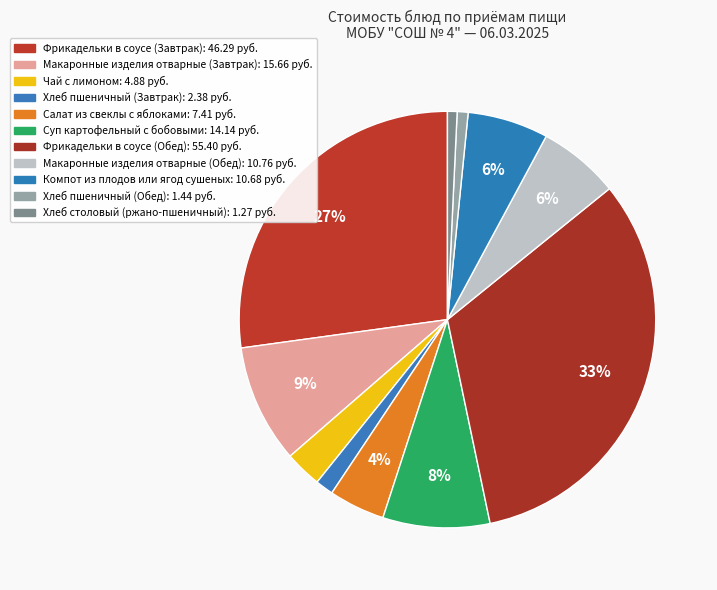

Which has a higher value, Хлеб пшеничный (Обед) or Хлеб столовый (ржано-пшеничный)?

Хлеб пшеничный (Обед)